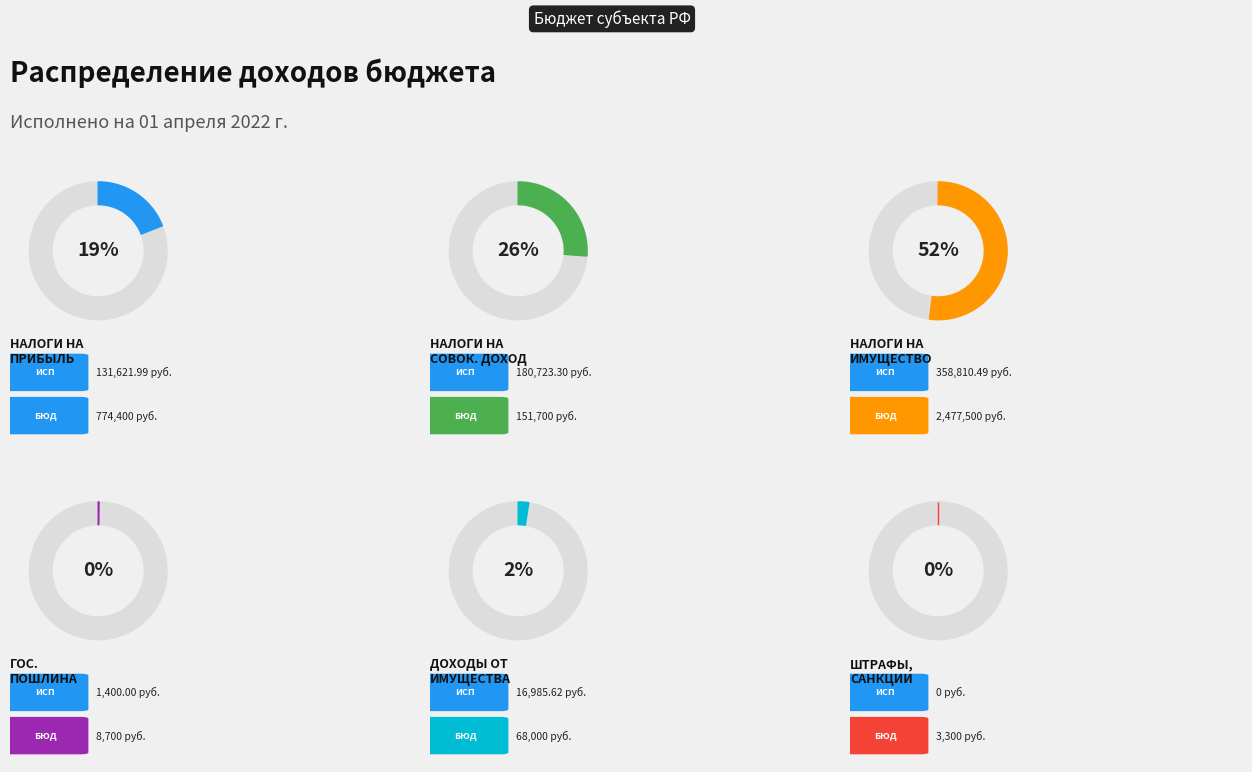

Rank the categories by value from lowest to highest.

ШТРАФЫ, САНКЦИИ, ВОЗМЕЩЕНИЕ УЩЕРБА, ГОСУДАРСТВЕННАЯ ПОШЛИНА, ДОХОДЫ ОТ ИСПОЛЬЗОВАНИЯ ИМУЩЕСТВА, НАЛОГИ НА ПРИБЫЛЬ, ДОХОДЫ, НАЛОГИ НА СОВОКУПНЫЙ ДОХОД, НАЛОГИ НА ИМУЩЕСТВО